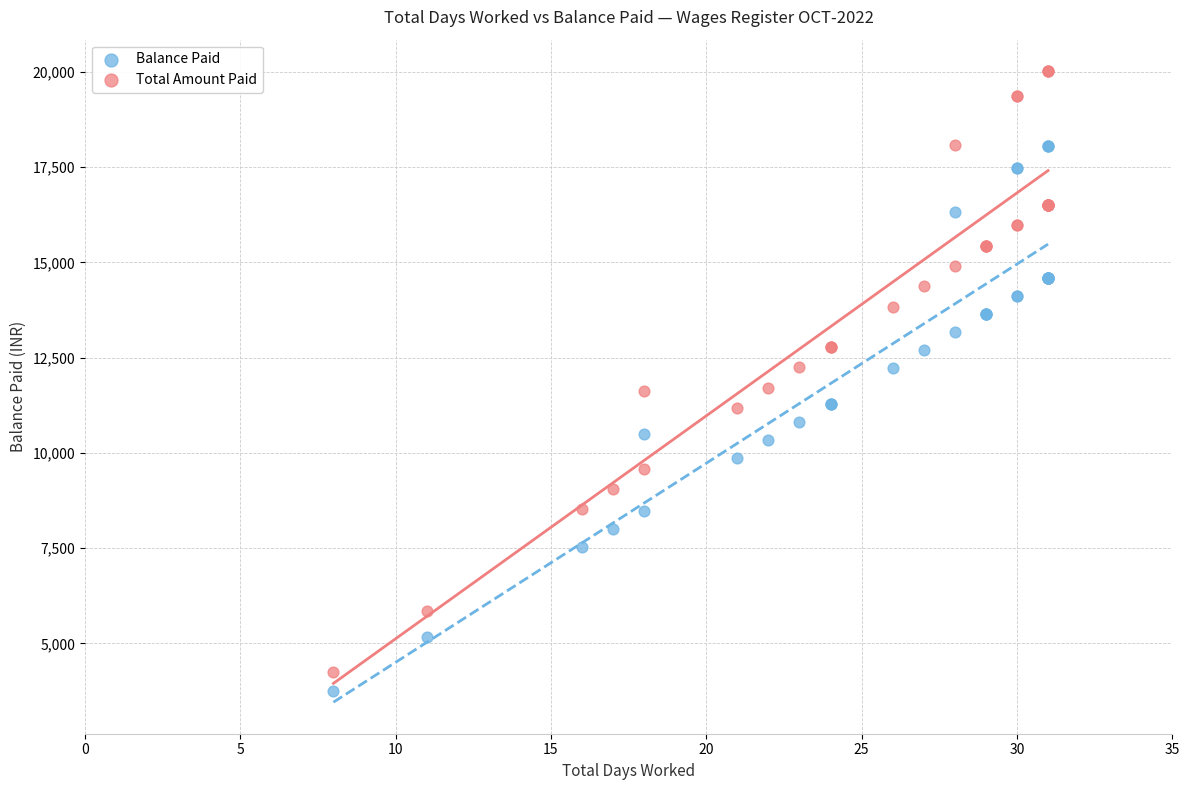

Which series has the widest spread of Y values?

Total Amount Paid